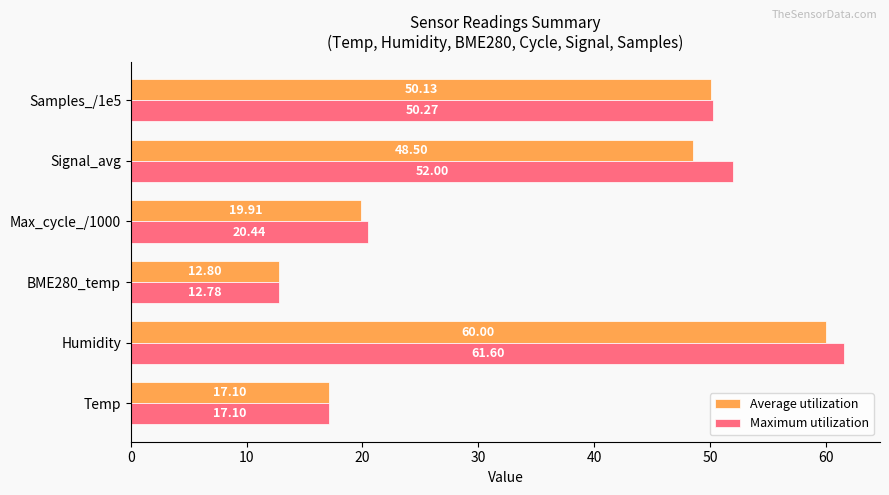

At which category does the chart reach its peak across all series?

Humidity